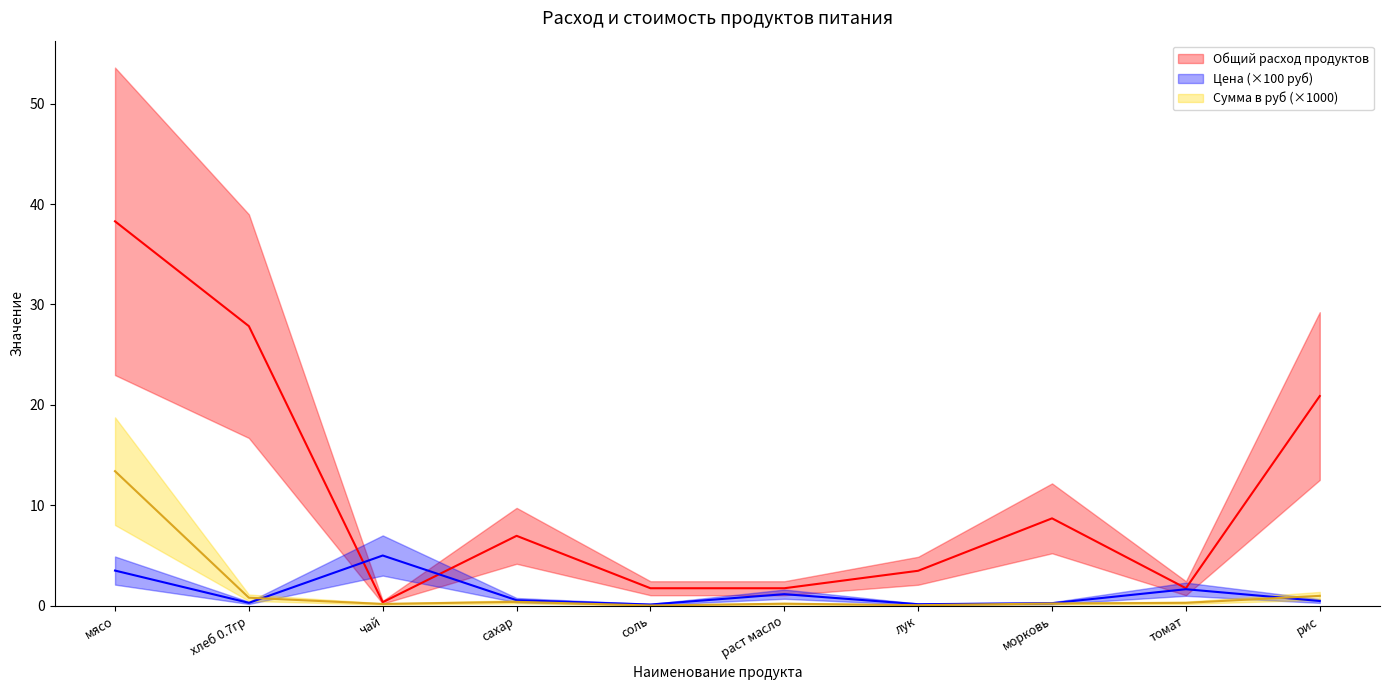

Reading left to right, list all the values displayed in this chart.

Общий расход продуктов: 38.3	27.8	0.3	7.0	1.7	1.7	3.5	8.7	1.7	20.9
Цена: 3.5	0.3	5.0	0.6	0.1	1.1	0.1	0.2	1.6	0.5
Сумма в руб: 13.4	0.8	0.2	0.4	0.0	0.2	0.1	0.2	0.3	1.0